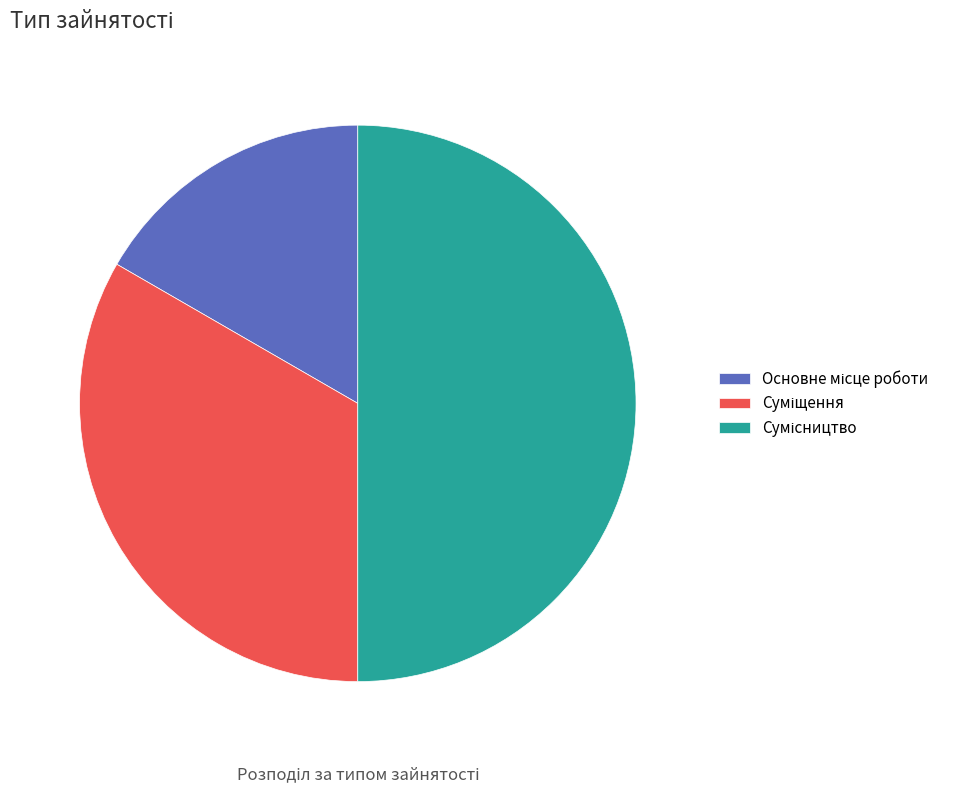

To the nearest percent, what is the difference between the Сумісництво and Основне місце роботи slice percentages?

33%